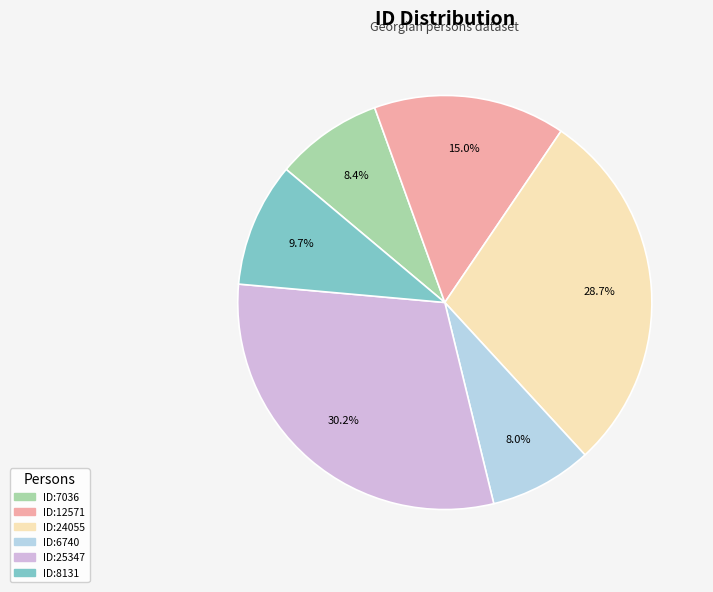

Does ID:6740 account for over 50% of the chart?

No